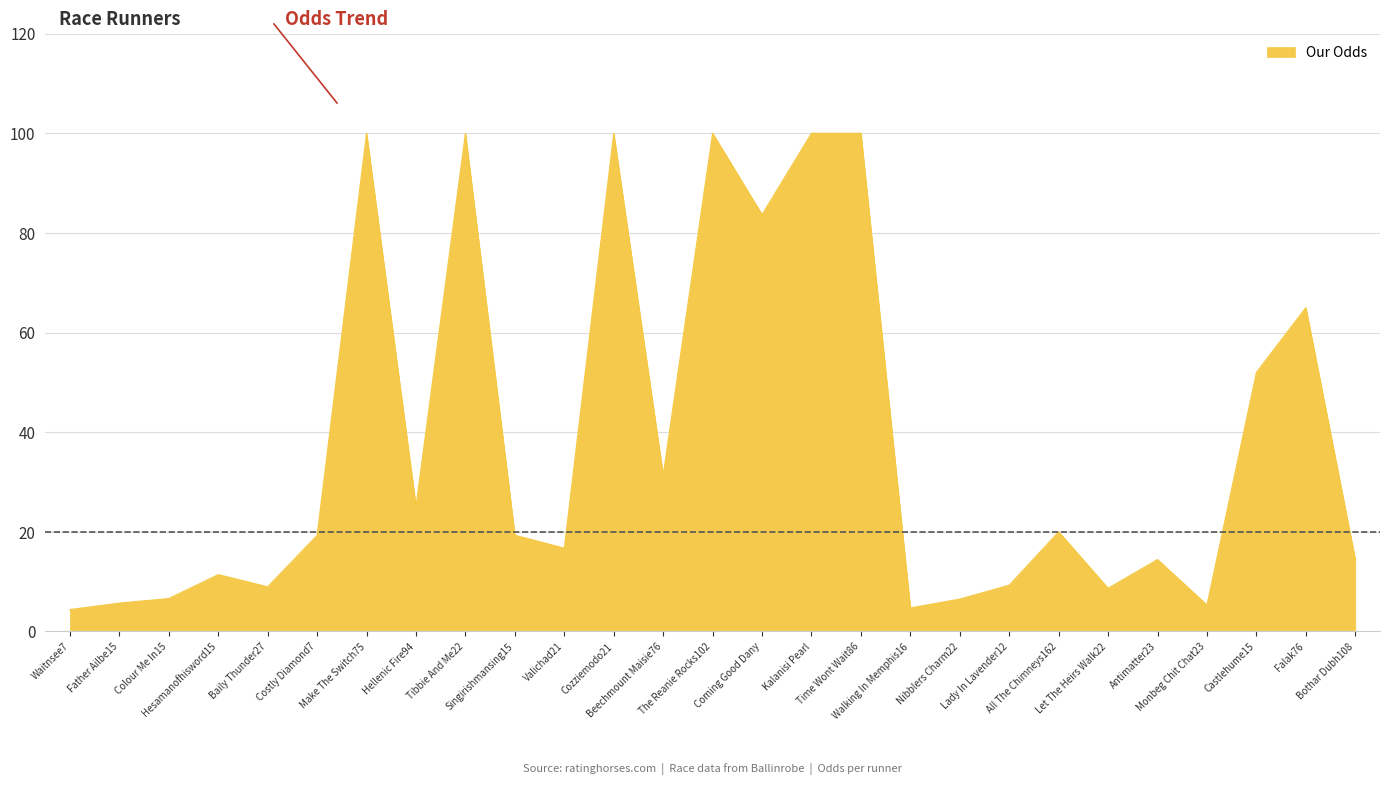

What is the average value?

38.3